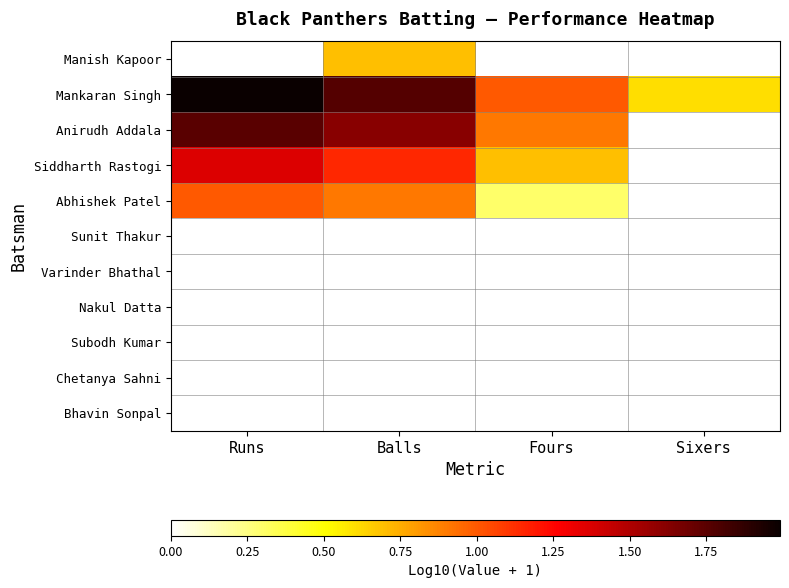

Reading left to right, extract all data points from this chart.

Manish Kapoor: Runs=0.0	Balls=0.7	Fours=0.0	Sixers=0.0
Mankaran Singh: Runs=2.0	Balls=1.8	Fours=1.0	Sixers=0.6
Anirudh Addala: Runs=1.8	Balls=1.6	Fours=0.9	Sixers=0.0
Siddharth Rastogi: Runs=1.4	Balls=1.1	Fours=0.7	Sixers=0.0
Abhishek Patel: Runs=1.0	Balls=0.9	Fours=0.3	Sixers=0.0
Sunit Thakur: Runs=0.0	Balls=0.0	Fours=0.0	Sixers=0.0
Varinder Bhathal: Runs=0.0	Balls=0.0	Fours=0.0	Sixers=0.0
Nakul Datta: Runs=0.0	Balls=0.0	Fours=0.0	Sixers=0.0
Subodh Kumar: Runs=0.0	Balls=0.0	Fours=0.0	Sixers=0.0
Chetanya Sahni: Runs=0.0	Balls=0.0	Fours=0.0	Sixers=0.0
Bhavin Sonpal: Runs=0.0	Balls=0.0	Fours=0.0	Sixers=0.0